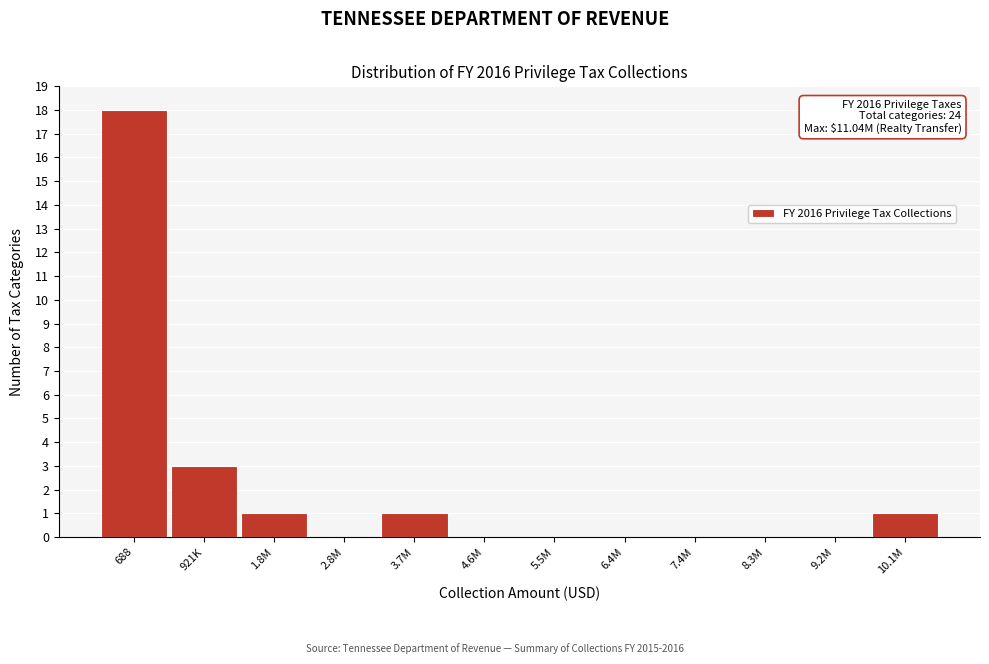

Reading left to right, extract all data points from this chart.

688=18	921K=3	1.8M=1	2.8M=0	3.7M=1	4.6M=0	5.5M=0	6.4M=0	7.4M=0	8.3M=0	9.2M=0	10.1M=1